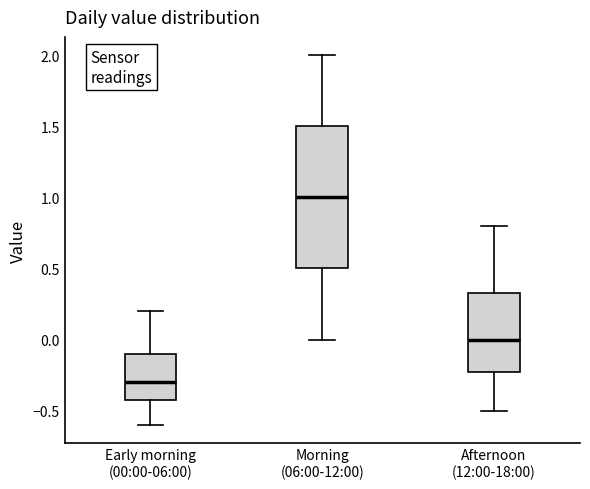

Which box's median line is the highest?

Morning (06:00-12:00)